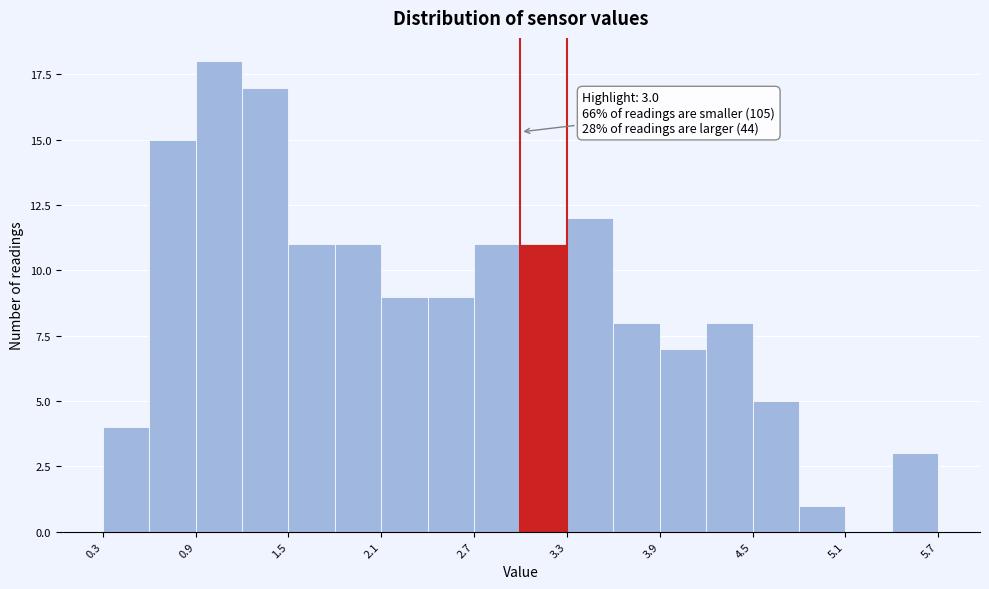

Read against the x-axis, roughly where is the centre of the tallest bar?

1.1